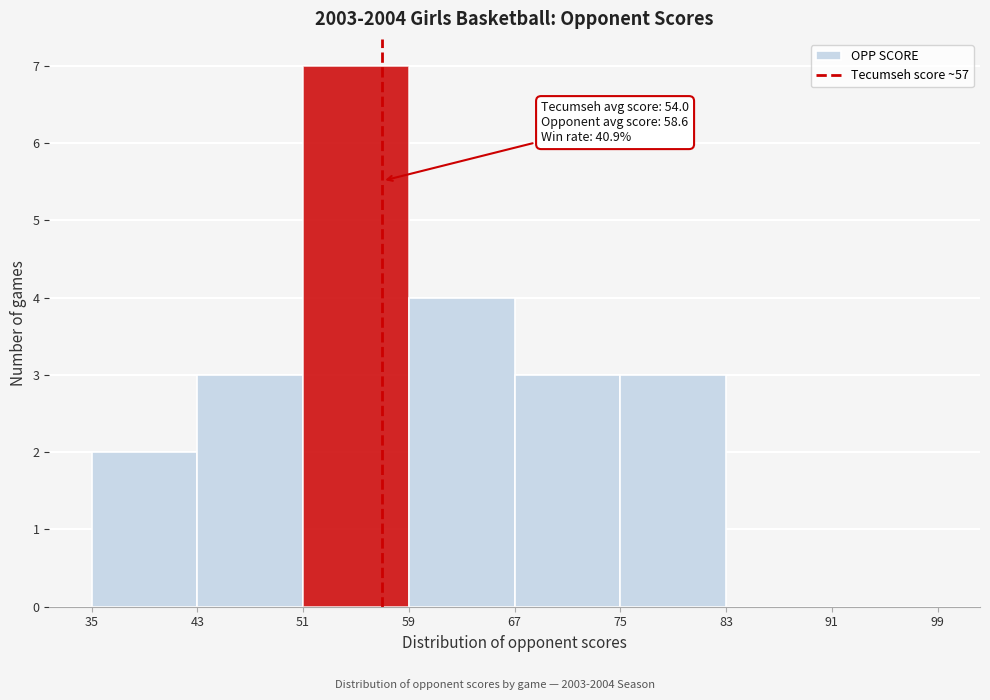

Over which range of the x-axis is the bar tallest?

51 to 59